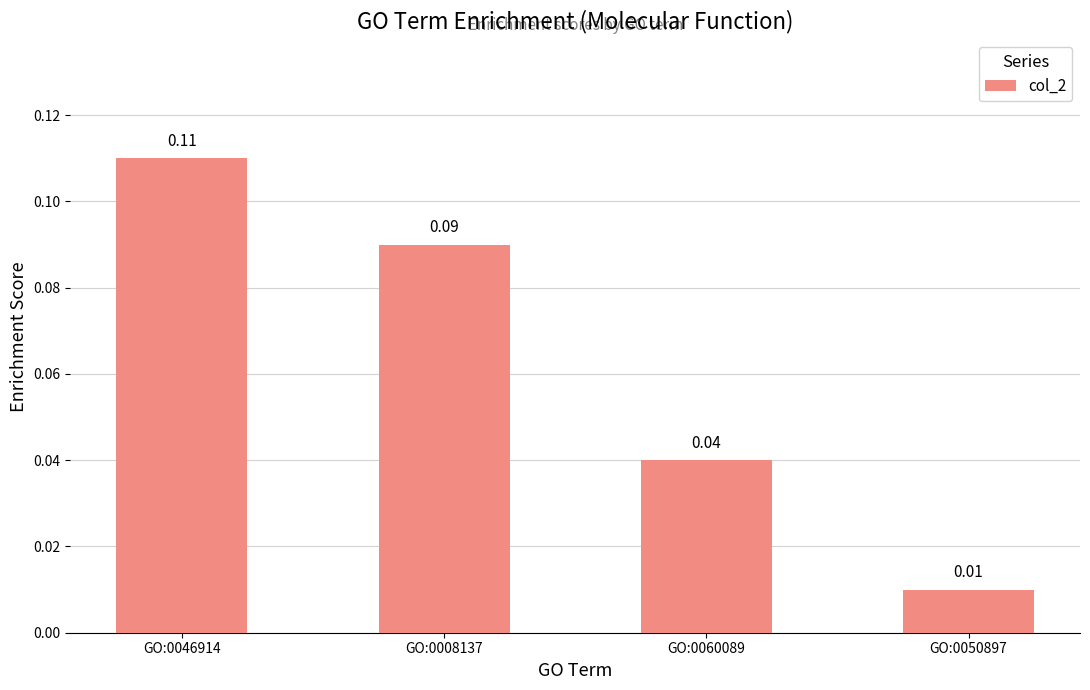

Which category has the lowest value across all series?

GO:0050897